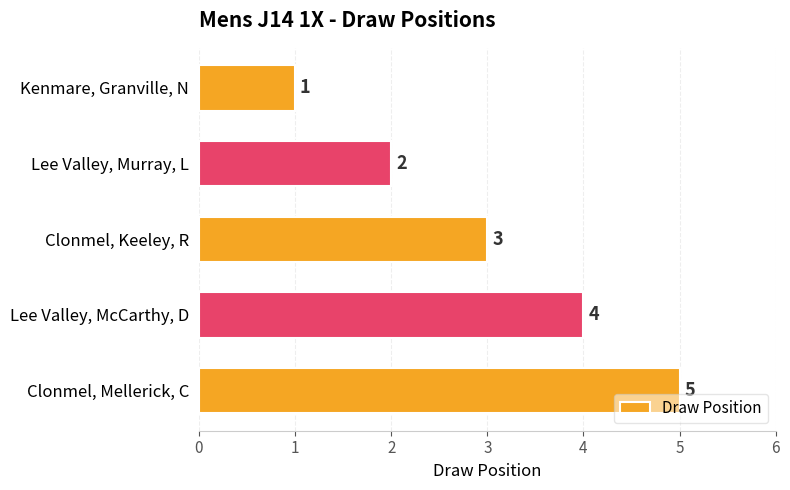

At which label is the value closest to 3?

Clonmel, Keeley, R